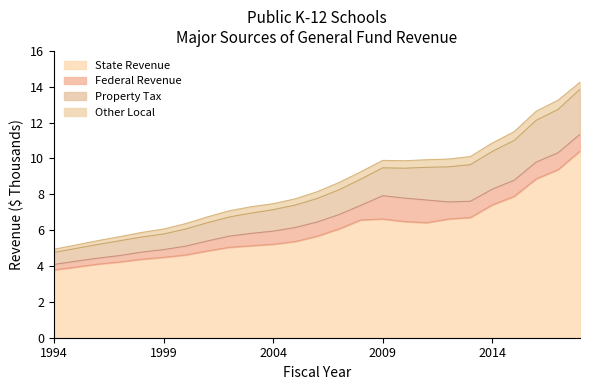

What are all the series names shown in the legend?

State Revenue, Federal Revenue, Property Tax, Other Local